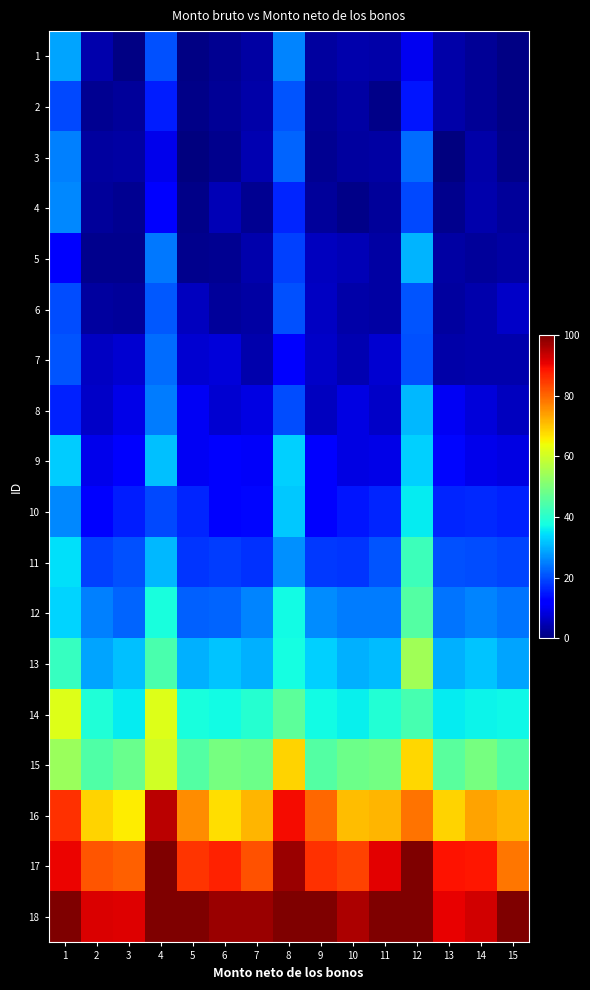

List the series in order of their peak value, lowest first.

2, 6, 7, 3, 4, 1, 5, 8, 9, 10, 11, 12, 13, 14, 15, 16, 17, 18